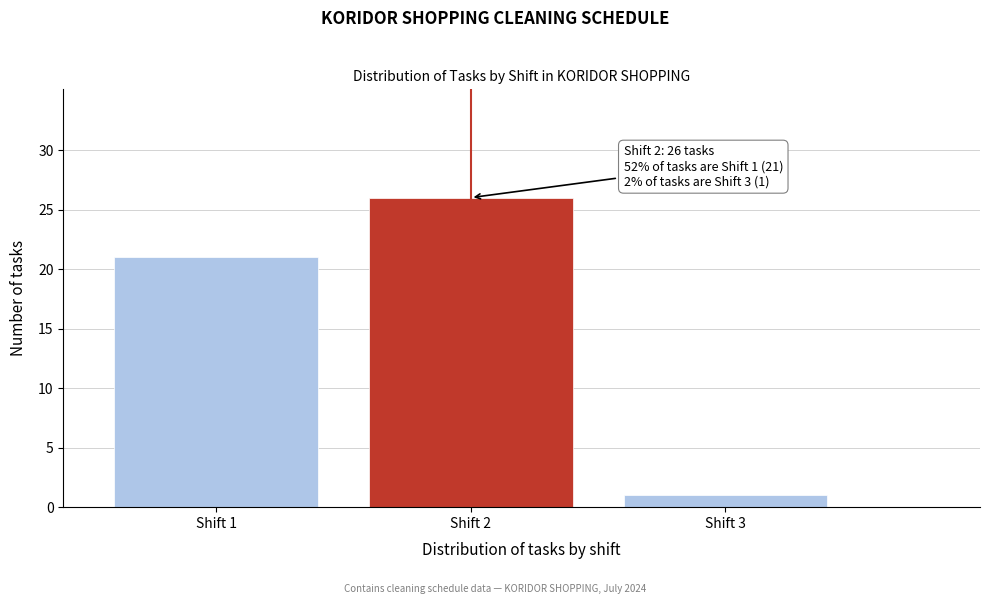

Reading right to left, what are all the values shown in this chart?

Shift 3=1	Shift 2=26	Shift 1=21